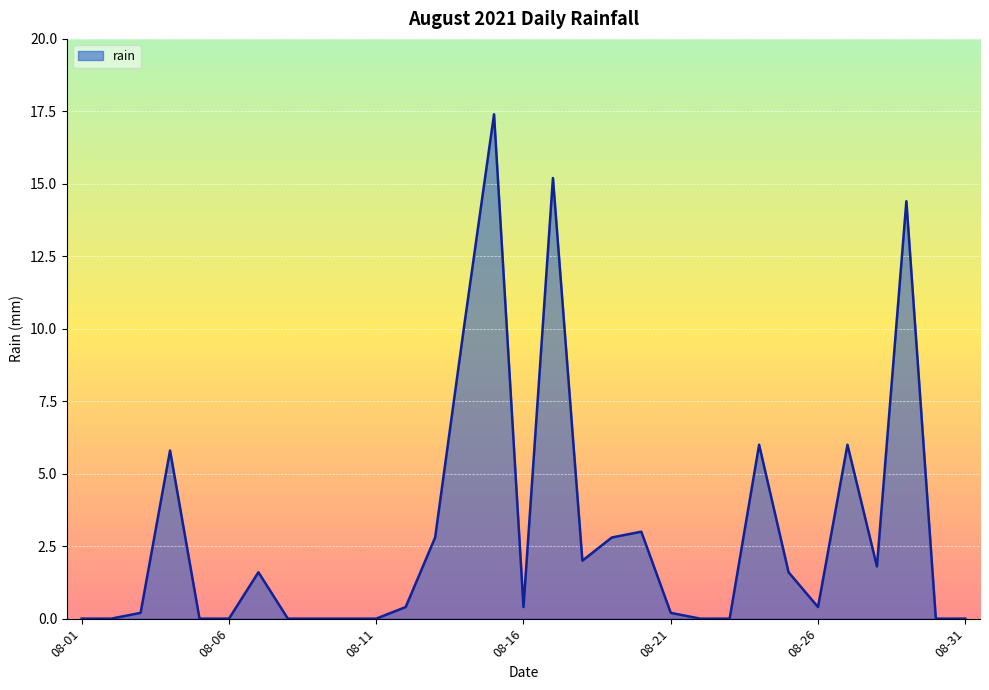

What is the difference between the second highest and second lowest values?

15.2